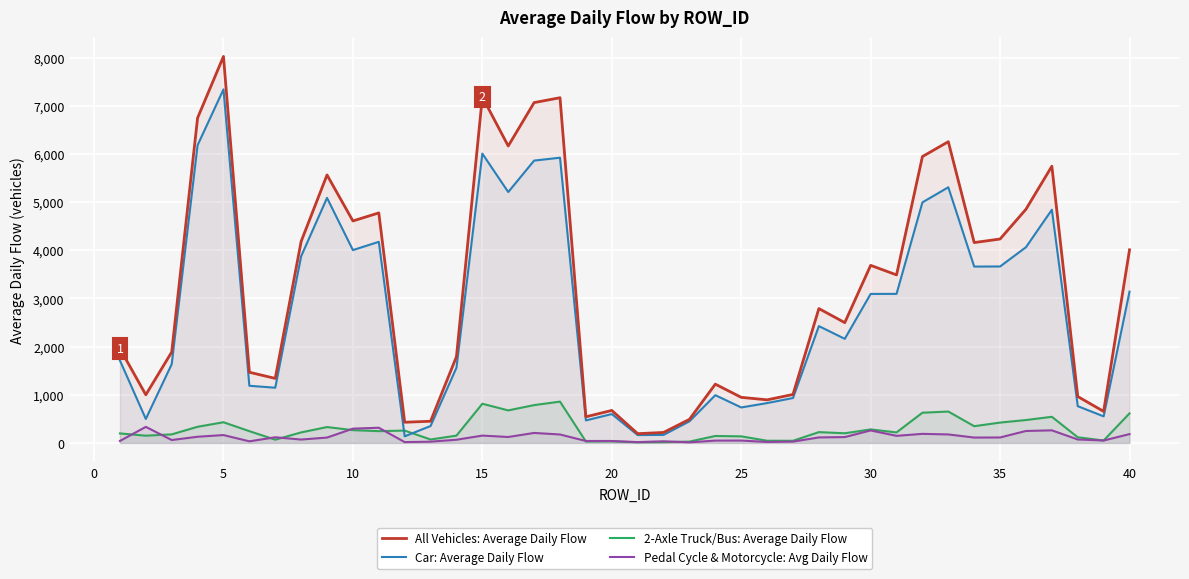

How many interior local valleys does the Car: Average Daily Flow series have?

11